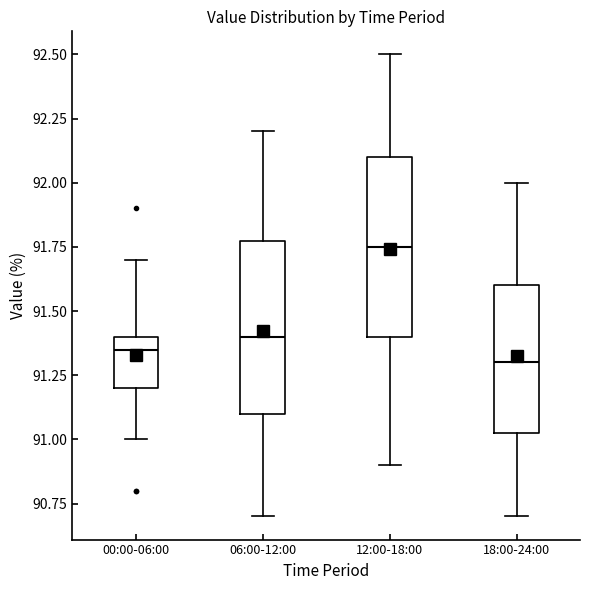

Reading left to right, read every box against the y-axis: the position of its median line, the range the box covers, and the ends of its whiskers. The values are not printed on the chart, so give them approximately, as read against the axis.

00:00-06:00: median 91.35, box 91.20 to 91.40, whiskers 91.00 to 91.70
06:00-12:00: median 91.40, box 91.10 to 91.80, whiskers 90.70 to 92.20
12:00-18:00: median 91.75, box 91.40 to 92.10, whiskers 90.90 to 92.50
18:00-24:00: median 91.30, box 91.05 to 91.60, whiskers 90.70 to 92.00